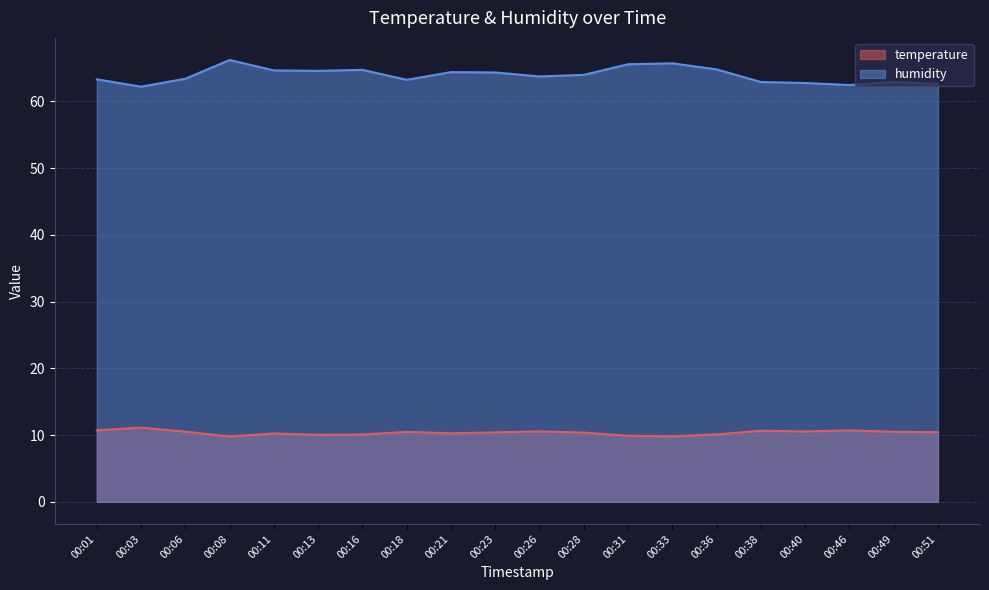

What is the total value across all series at 00:49?

73.4